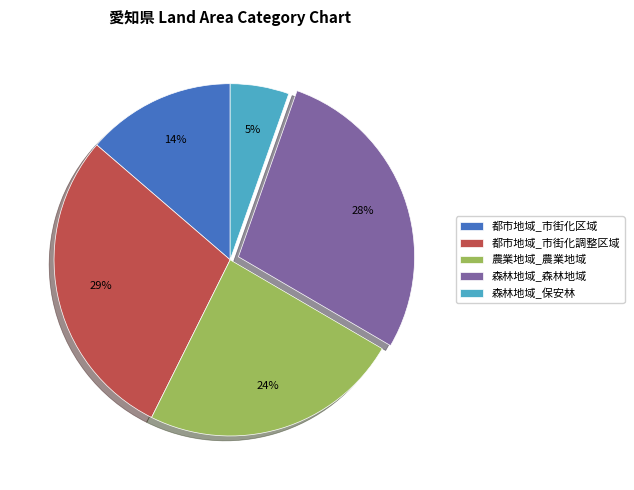

How many slices are in this pie chart?

5